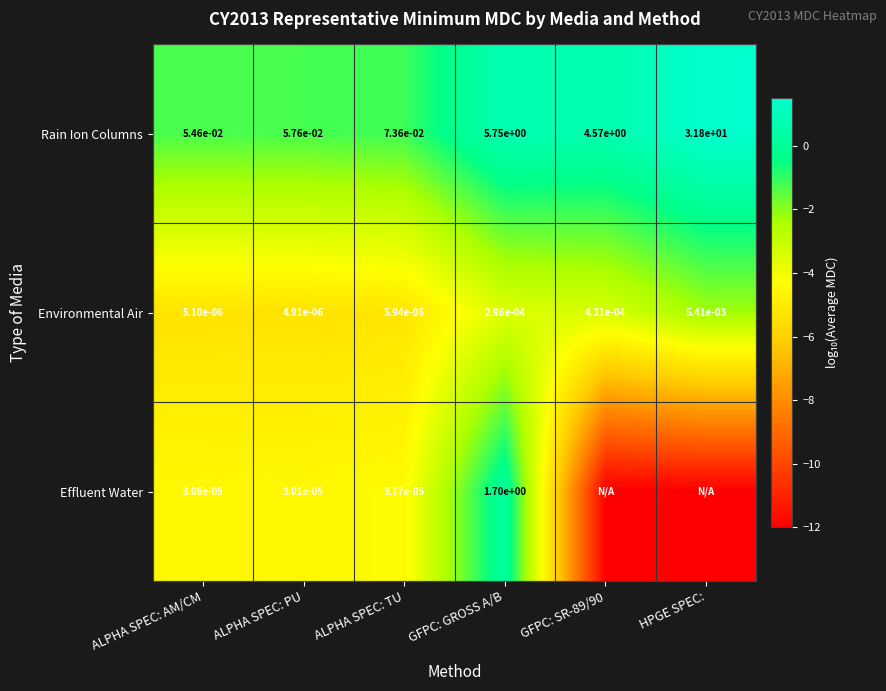

Is the value of Rain Ion Columns at HPGE SPEC: greater than the value of Effluent Water at GFPC: GROSS A/B?

Yes